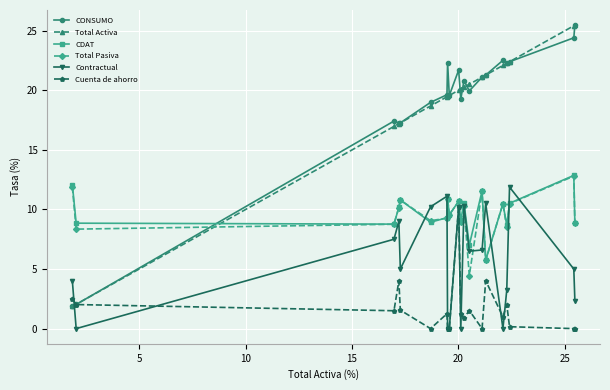

Count the number of categories in the chart.

20